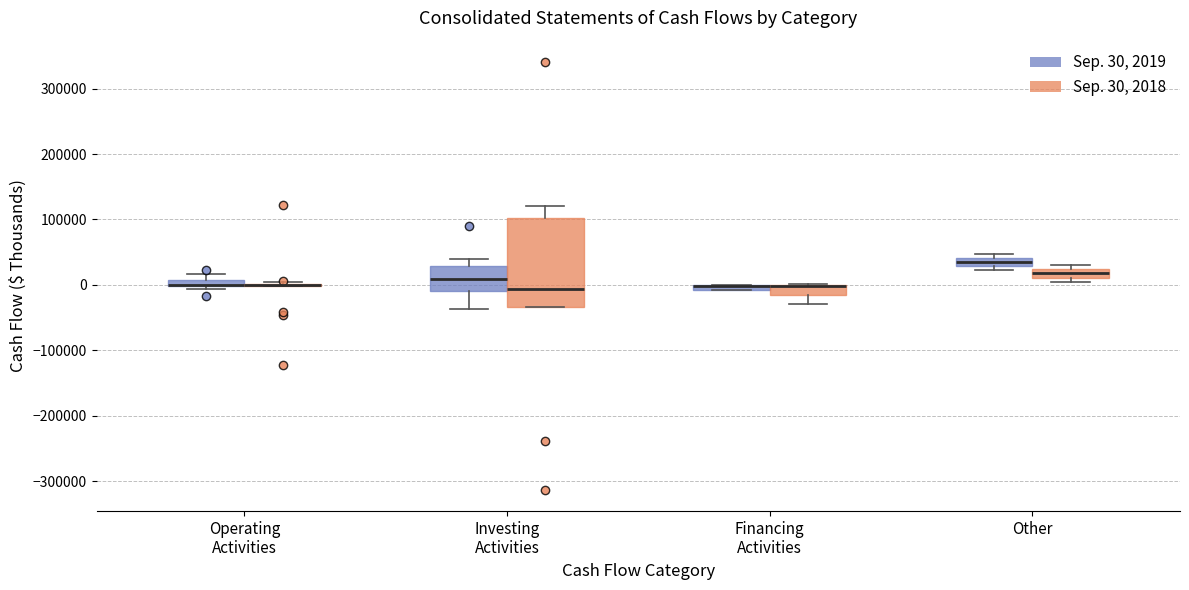

Which box is the tallest, from its lower edge to its upper edge?

Investing Activities (Sep. 30, 2018)